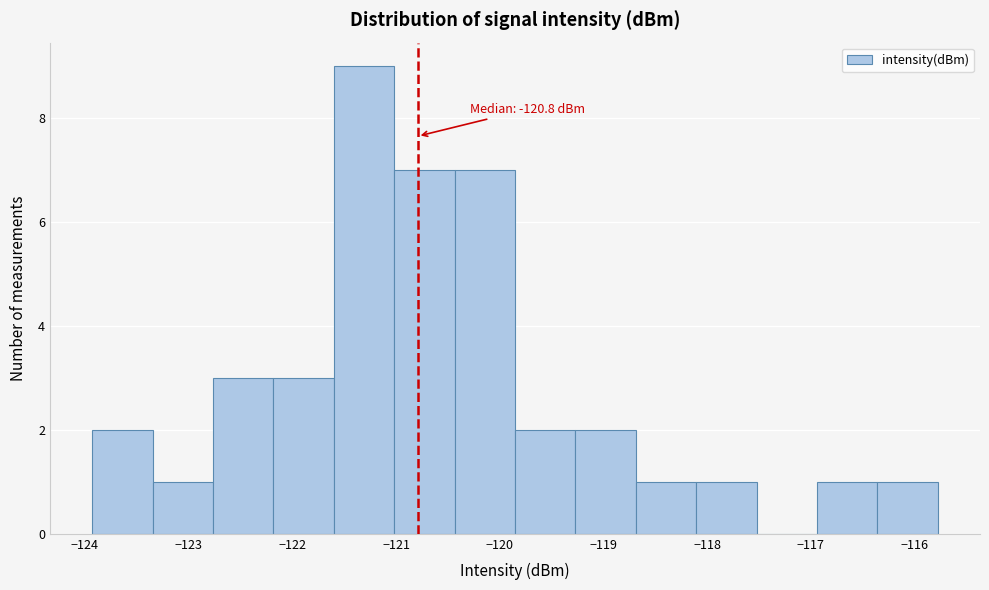

Which range on the x-axis has the tallest bar?

-121.6 to -121.0